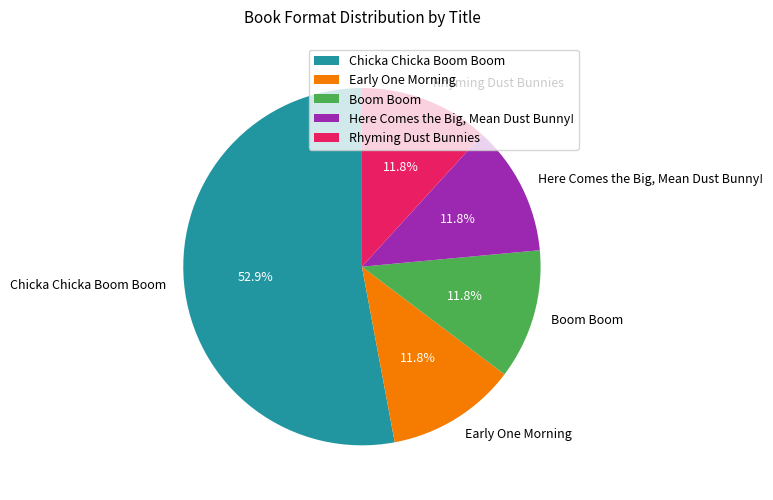

How many slices are in this pie chart?

5